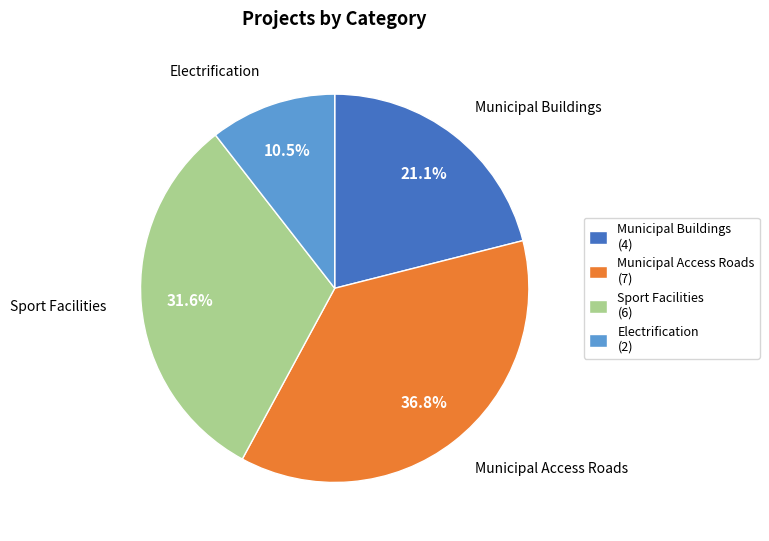

What percentage is NOT represented by Sport Facilities?

68.4%